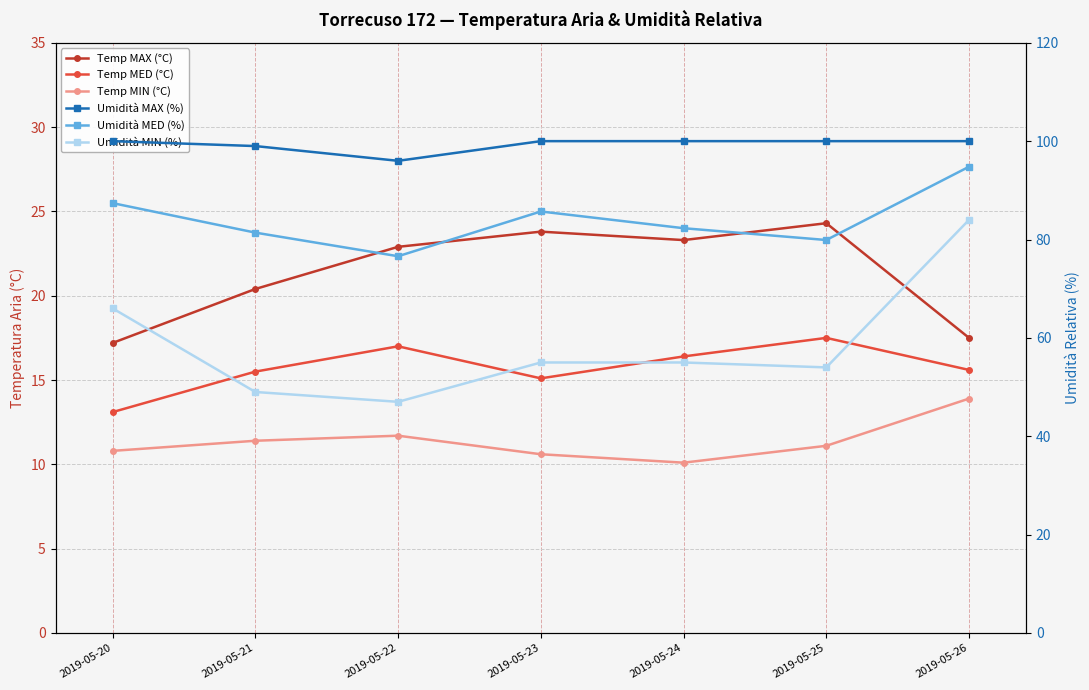

What value does the Umidità MAX (%) series have at 2019-05-21?

99.0